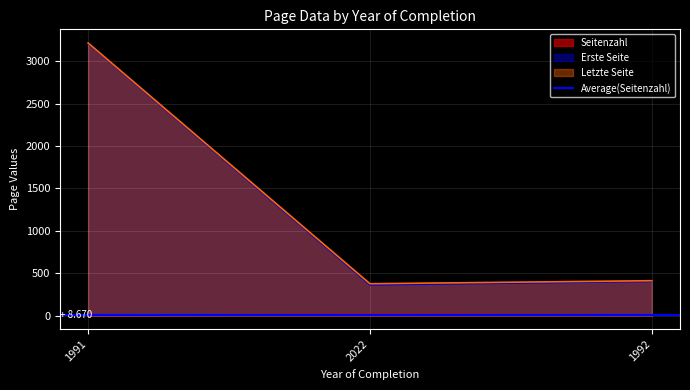

What are all the series names shown in the legend?

Seitenzahl, Erste Seite, Letzte Seite